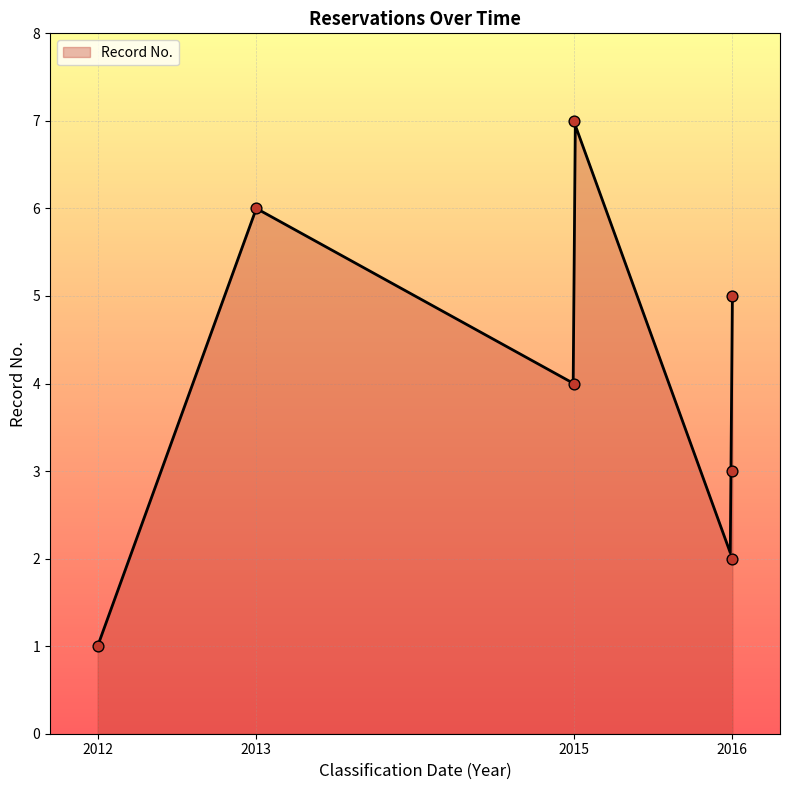

Between 2016 and 2016, which is larger?

2016